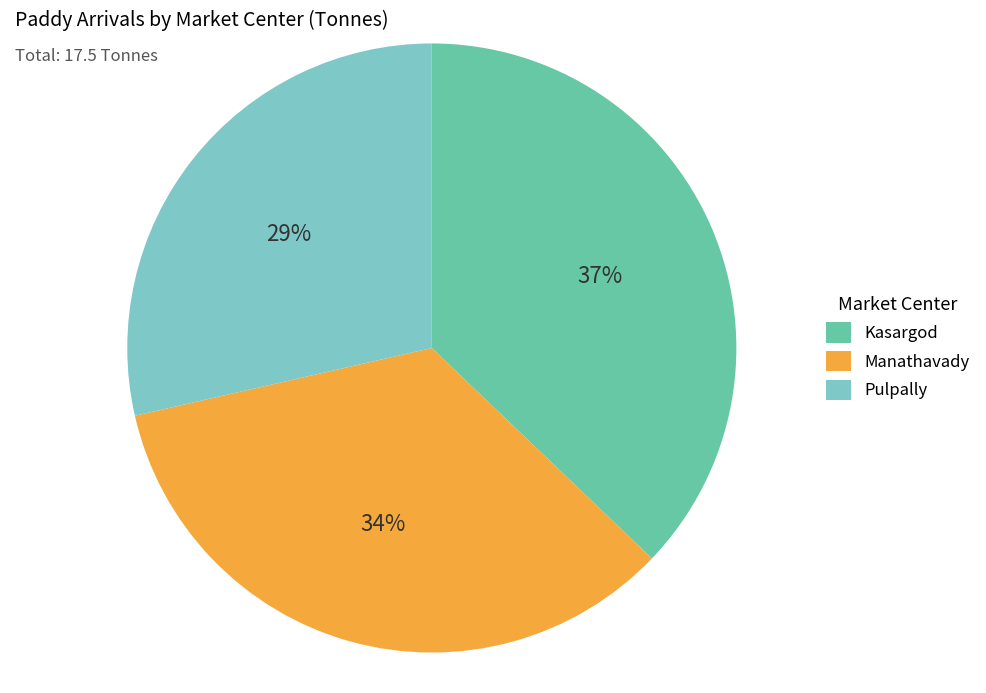

Does any single category account for the majority?

No